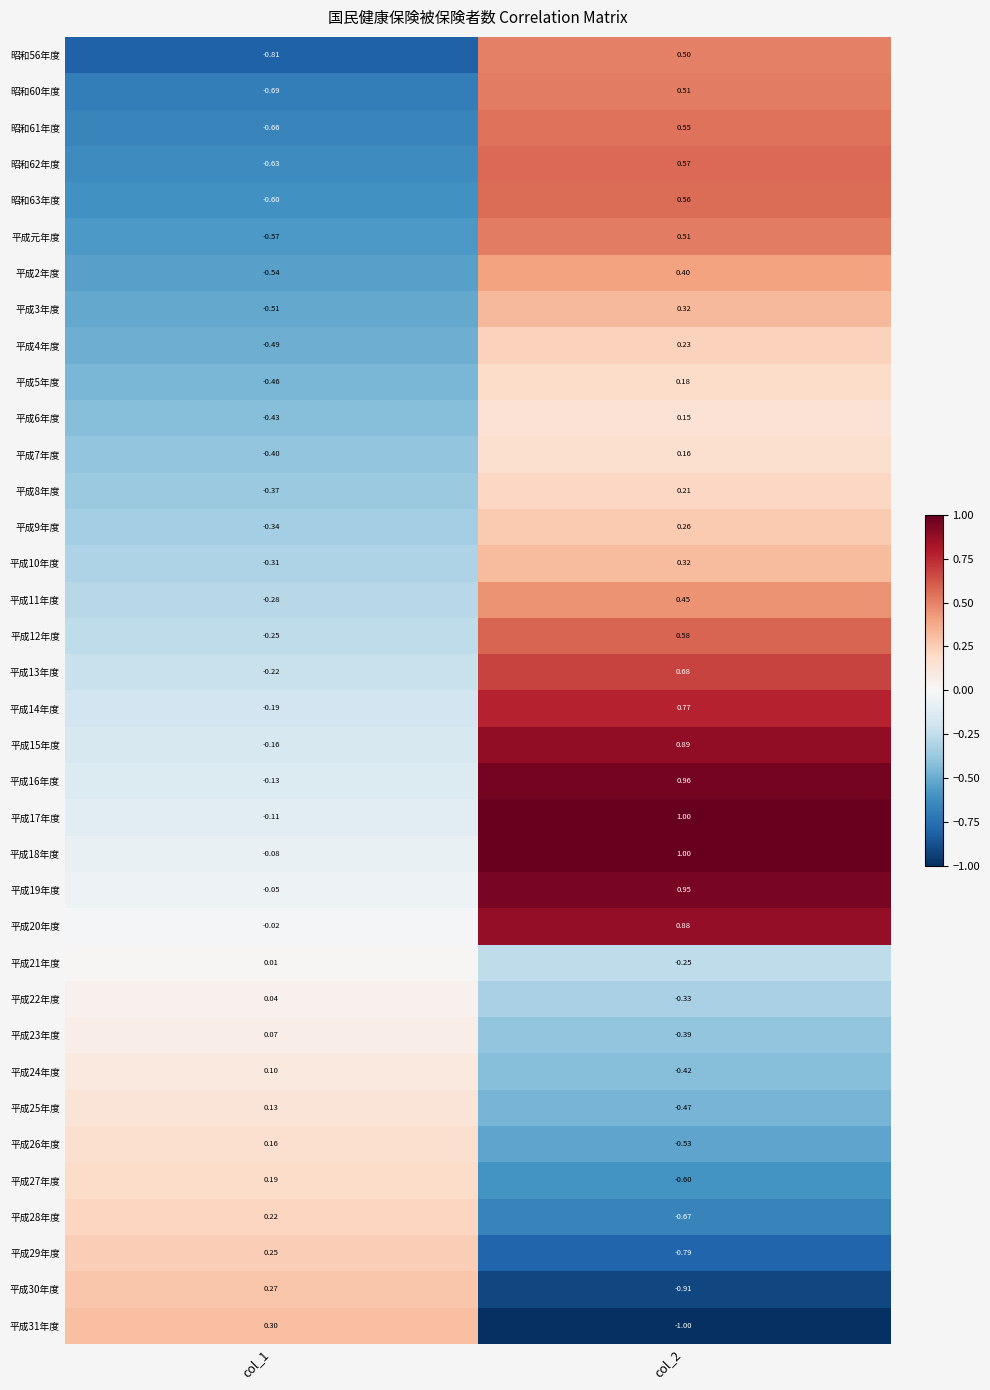

How many series are shown in this chart?

36